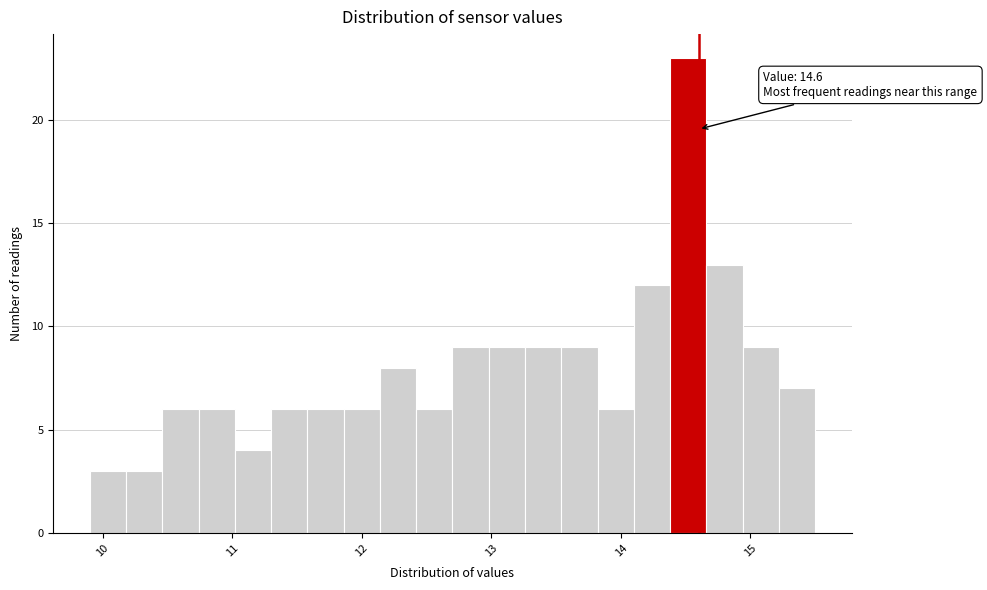

Around what value on the x-axis is the tallest bar? Give the approximate position of its centre, as read against the axis.

14.5